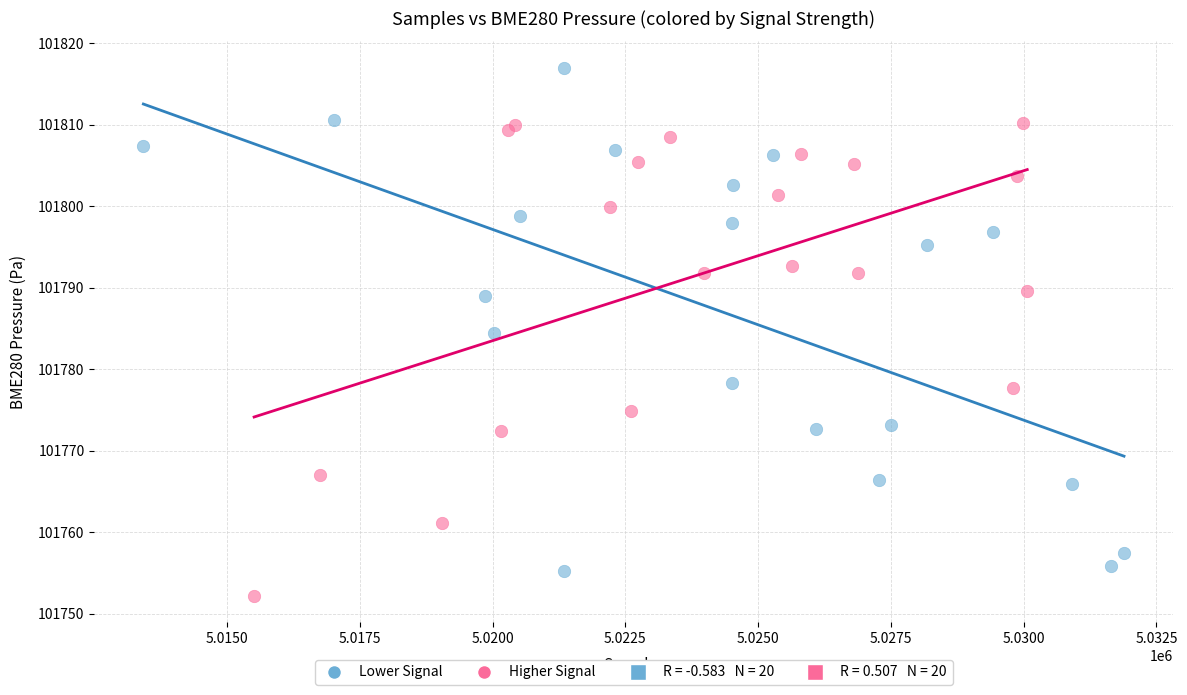

Which series contains the highest Y value?

Lower Signal